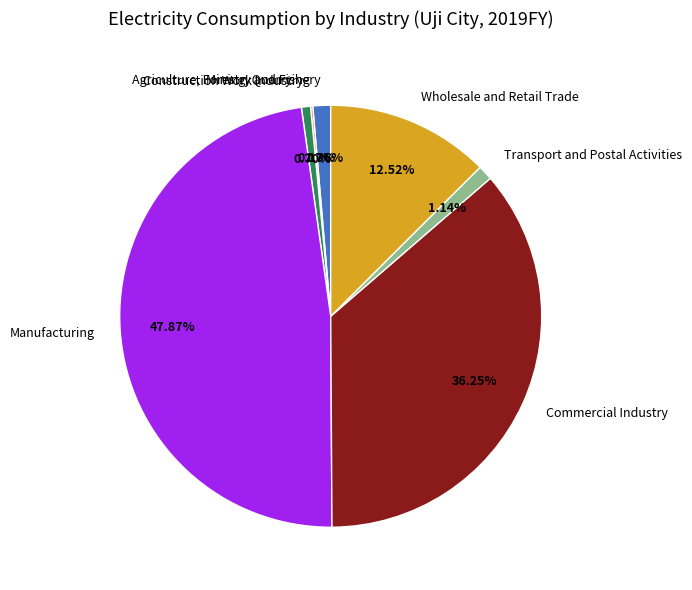

What percentage is the Manufacturing slice, to the nearest percent?

48%